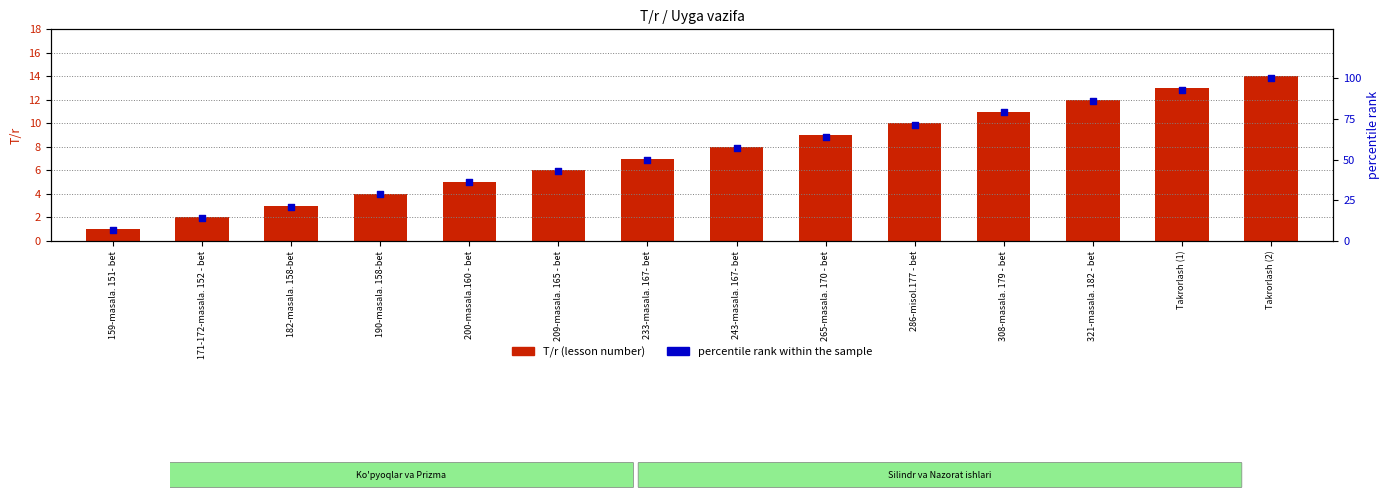

What are all the series names shown in the legend?

T/r (lesson number), percentile rank within the sample